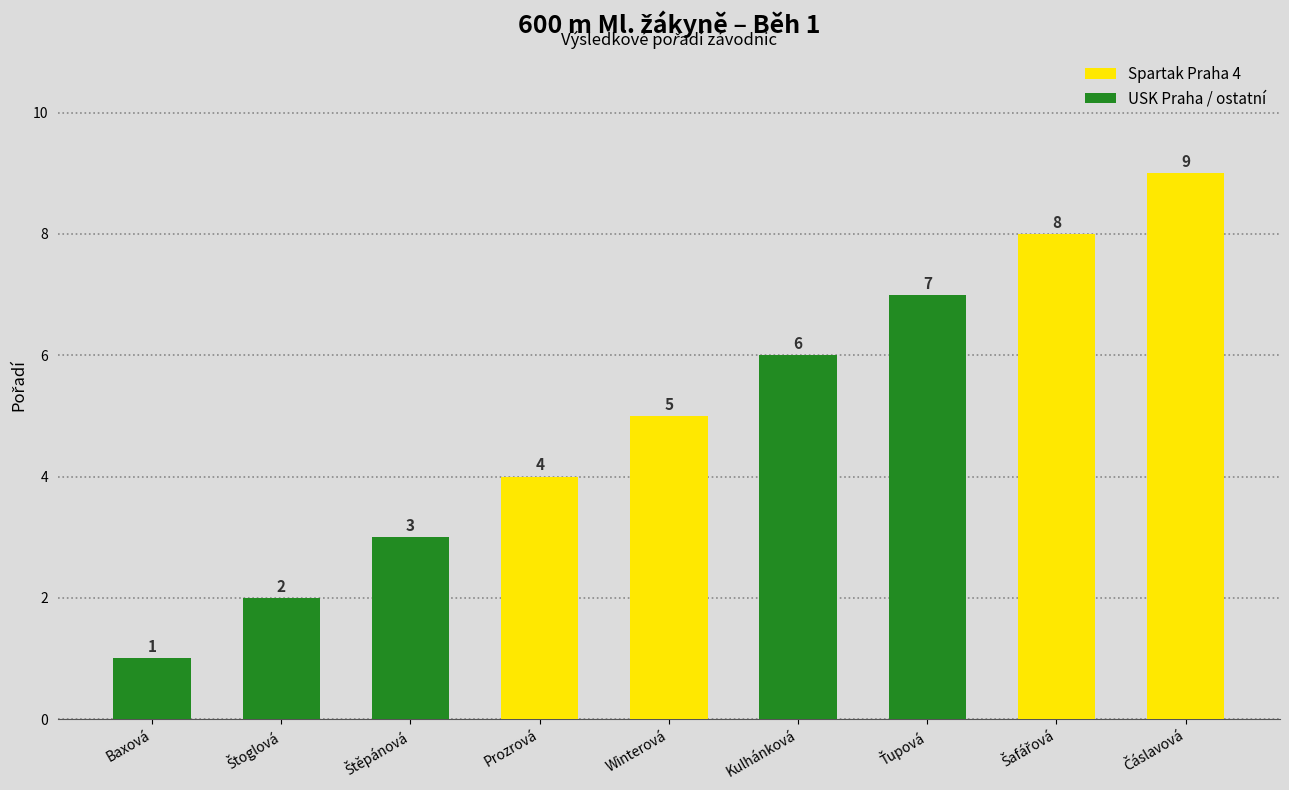

Count the number of categories in the chart.

9